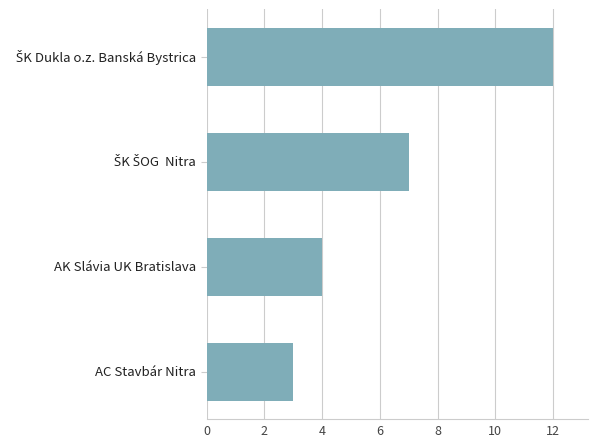

What is the change in value from AC Stavbár Nitra to AK Slávia UK Bratislava?

+1